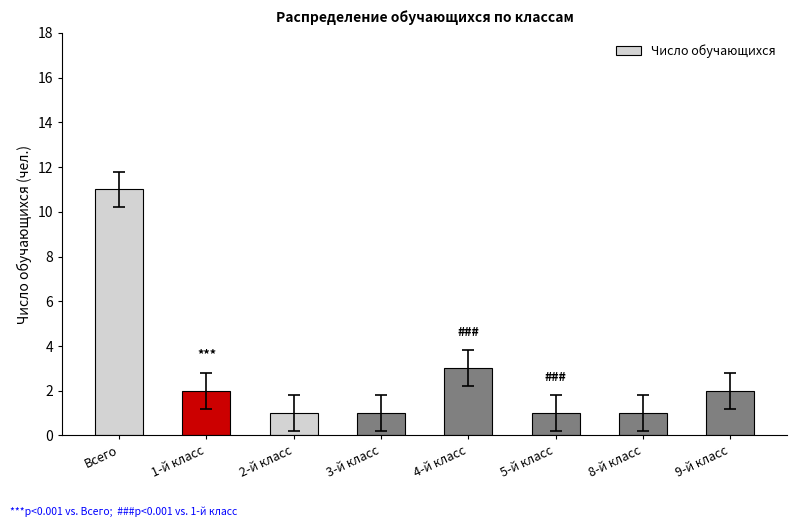

Which category has the highest value across all series?

Всего